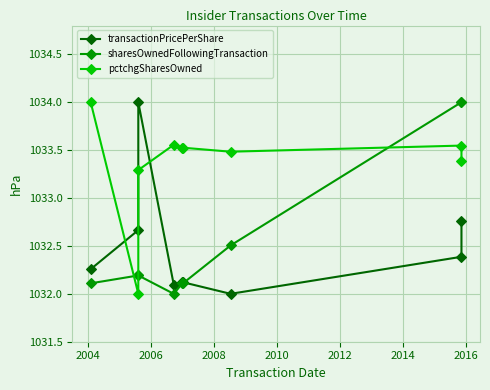

True or false: transactionPricePerShare has a value of 1032.1 at 2010.

True